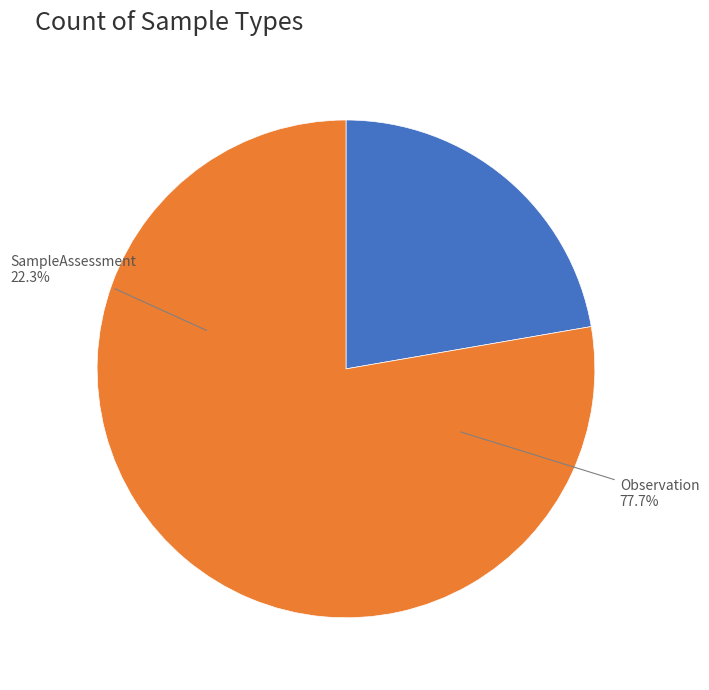

To the nearest percent, what portion does Observation represent?

78%